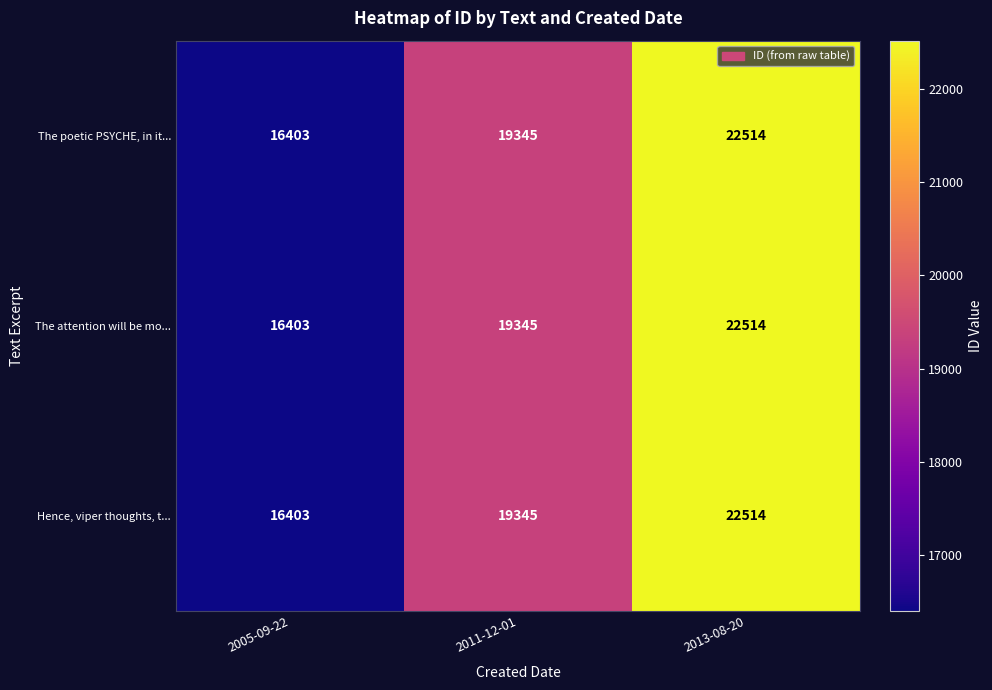

At which category is the sum across all series the highest?

2013-08-20